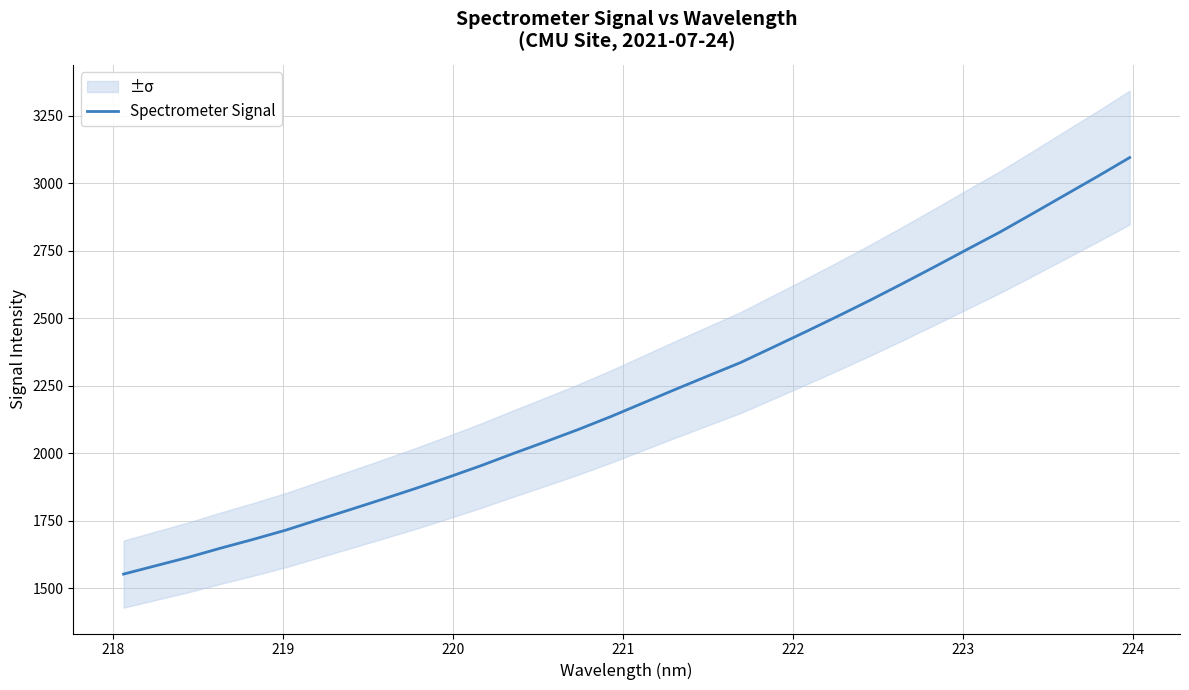

What is the lowest value of the Spectrometer Signal series?

1553.1